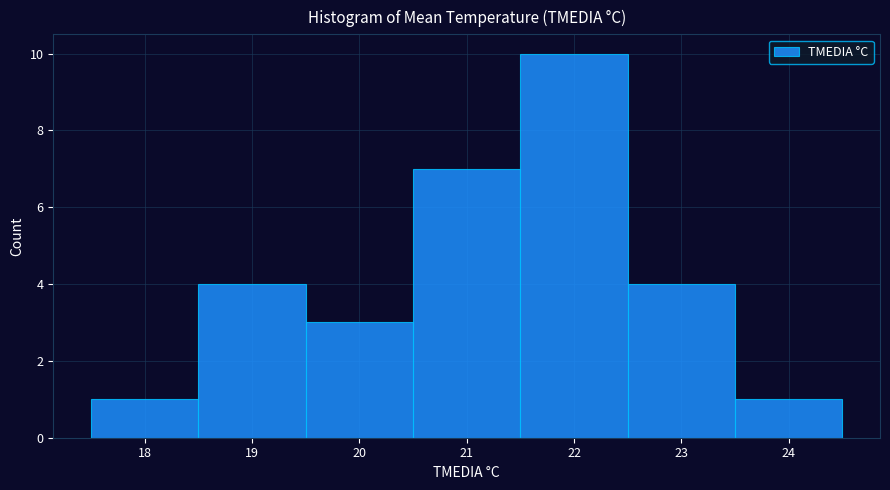

Reading left to right, list every bar in this chart as the range it spans on the x-axis followed by its height. The values are not printed on the chart, so give them approximately, as read against the axis.

17.5 to 18.5: 1
18.5 to 19.5: 4
19.5 to 20.5: 3
20.5 to 21.5: 7
21.5 to 22.5: 10
22.5 to 23.5: 4
23.5 to 24.5: 1